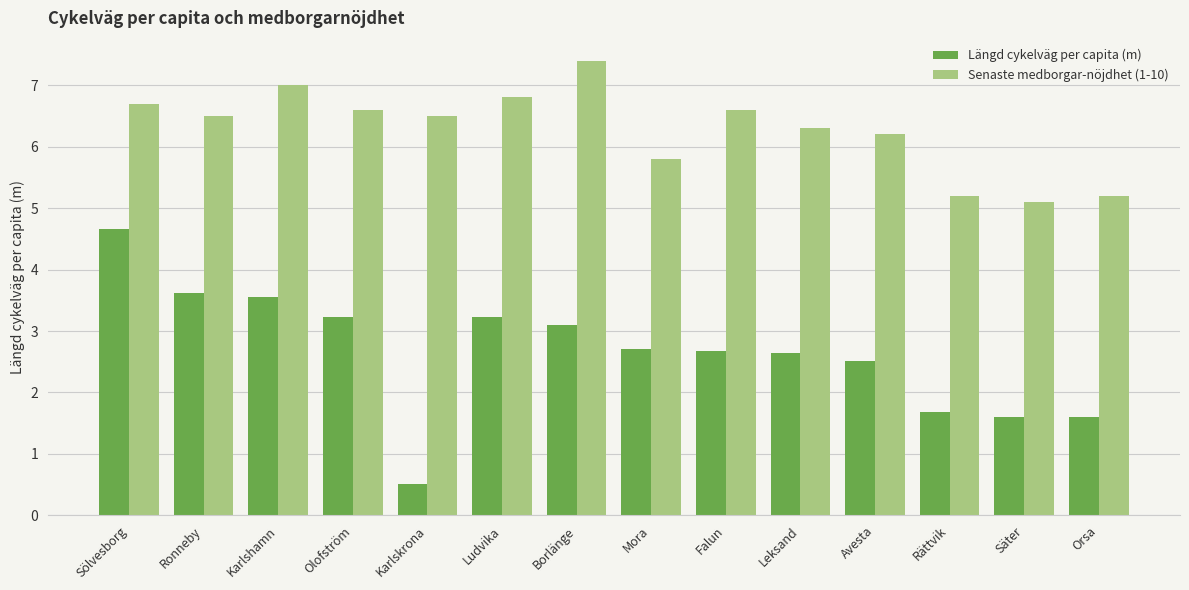

How many groups of bars are there?

14